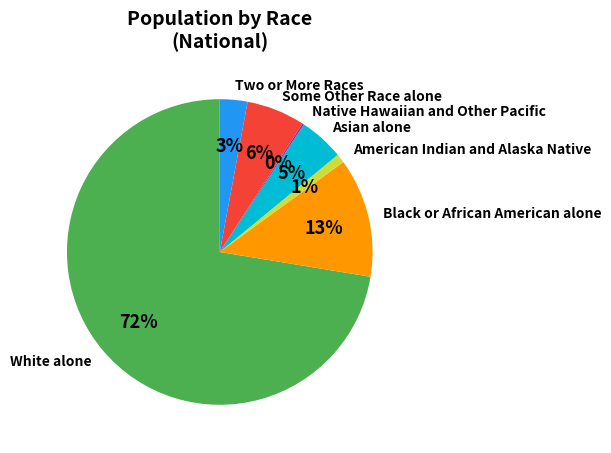

Which slice is the largest?

White alone